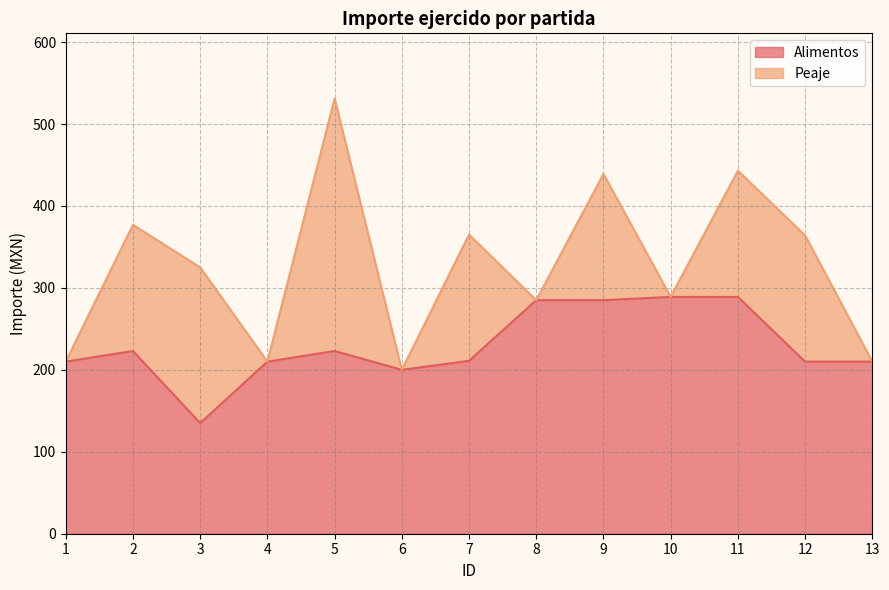

What is the difference between the Alimentos values at 3 and 5?

88.0